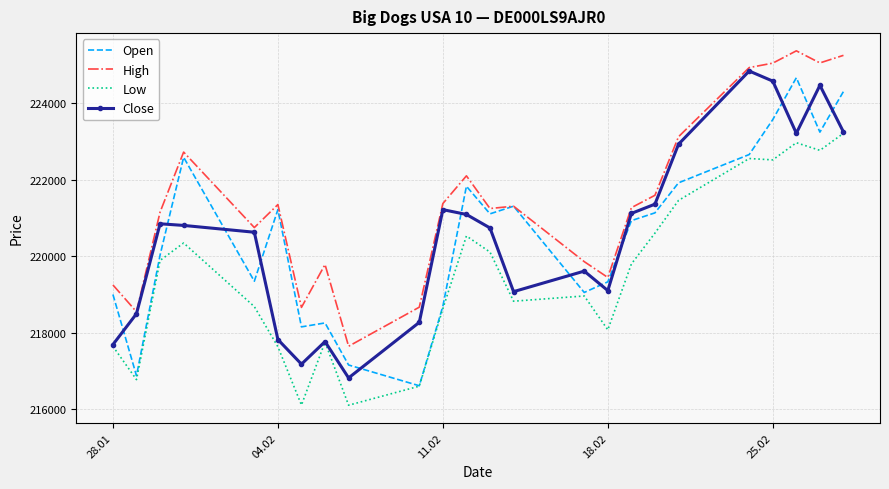

True or false: Low and High intersect in this chart.

False